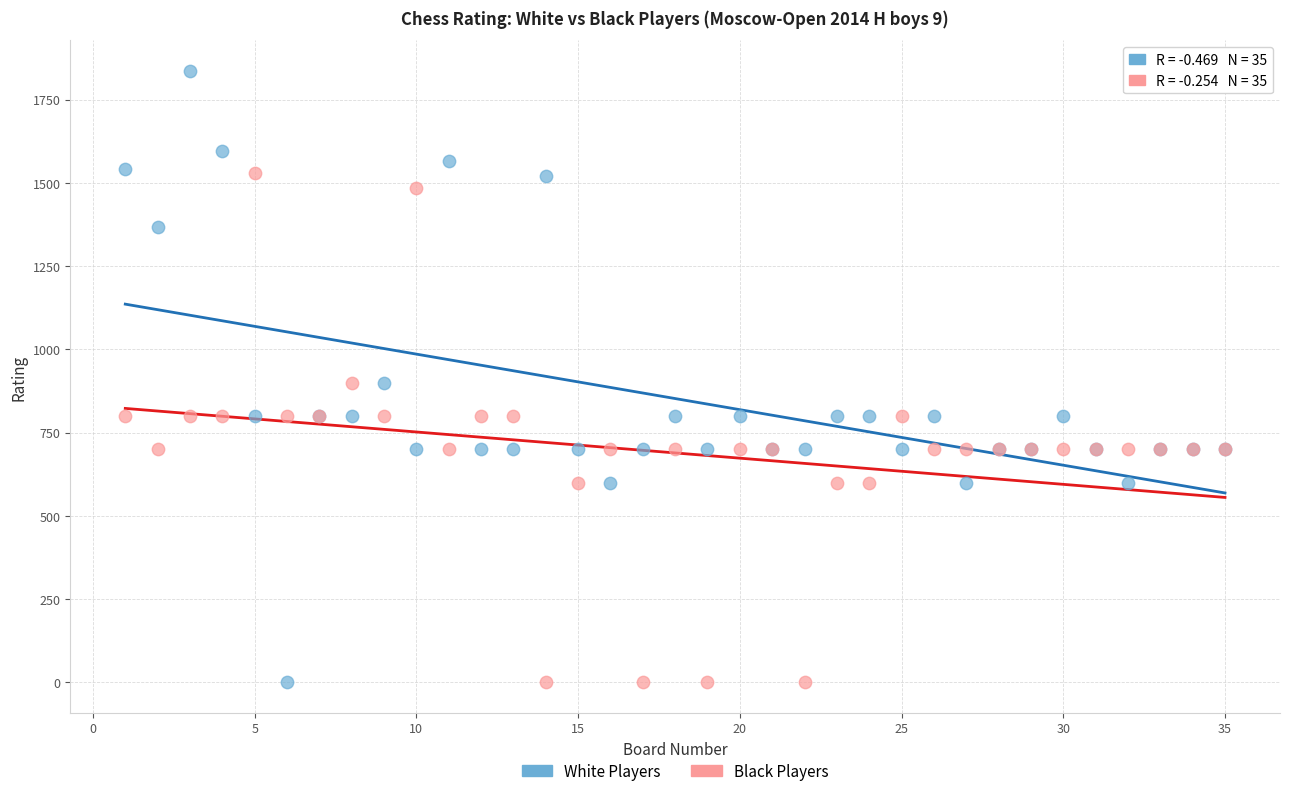

What are all the series names shown in the legend?

White Players, Black Players